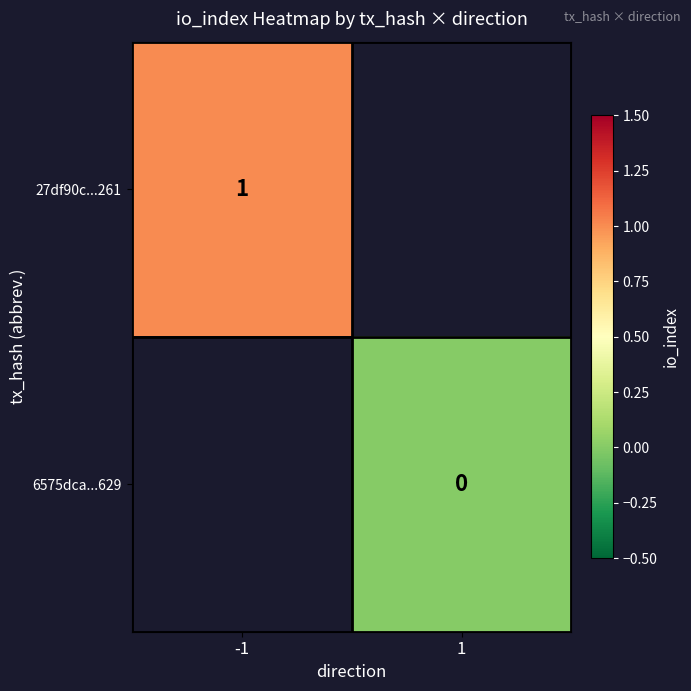

At how many categories does at least one series exceed 0?

1